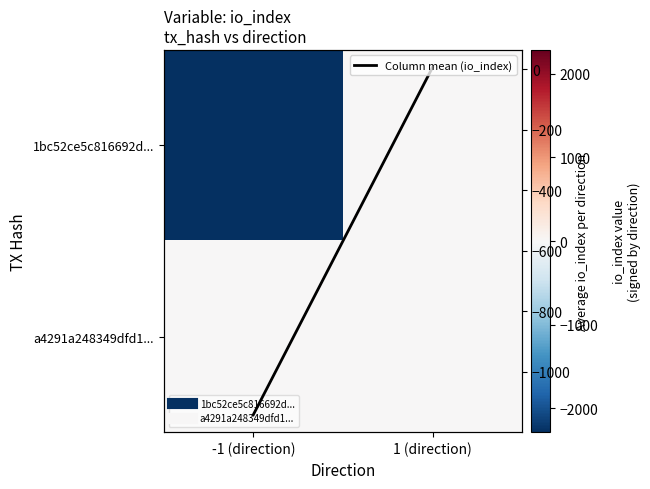

At which category is the sum across all series the highest?

1 (direction)